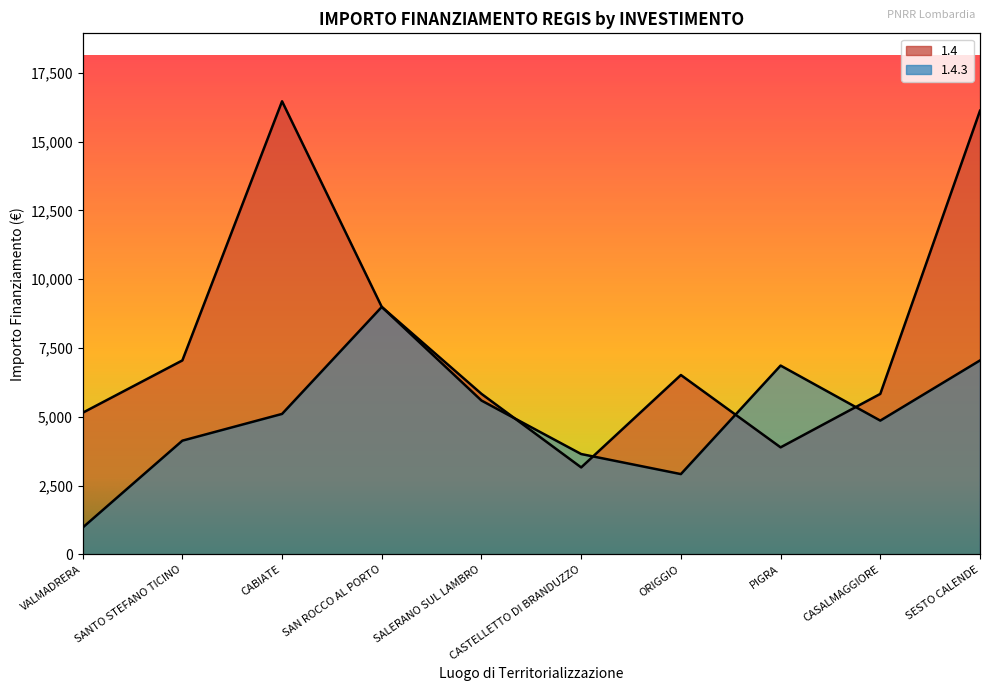

Reading left to right, extract all data points from this chart.

1.4: VALMADRERA=5145	SANTO STEFANO TICINO=7047	CABIATE=16464	SAN ROCCO AL PORTO=8991	SALERANO SUL LAMBRO=5832	CASTELLETTO DI BRANDUZZO=3159	ORIGGIO=6517	PIGRA=3888	CASALMAGGIORE=5831	SESTO CALENDE=16121
1.4.3: VALMADRERA=972	SANTO STEFANO TICINO=4131	CABIATE=5103	SAN ROCCO AL PORTO=8991	SALERANO SUL LAMBRO=5589	CASTELLETTO DI BRANDUZZO=3645	ORIGGIO=2916	PIGRA=6860	CASALMAGGIORE=4860	SESTO CALENDE=7047